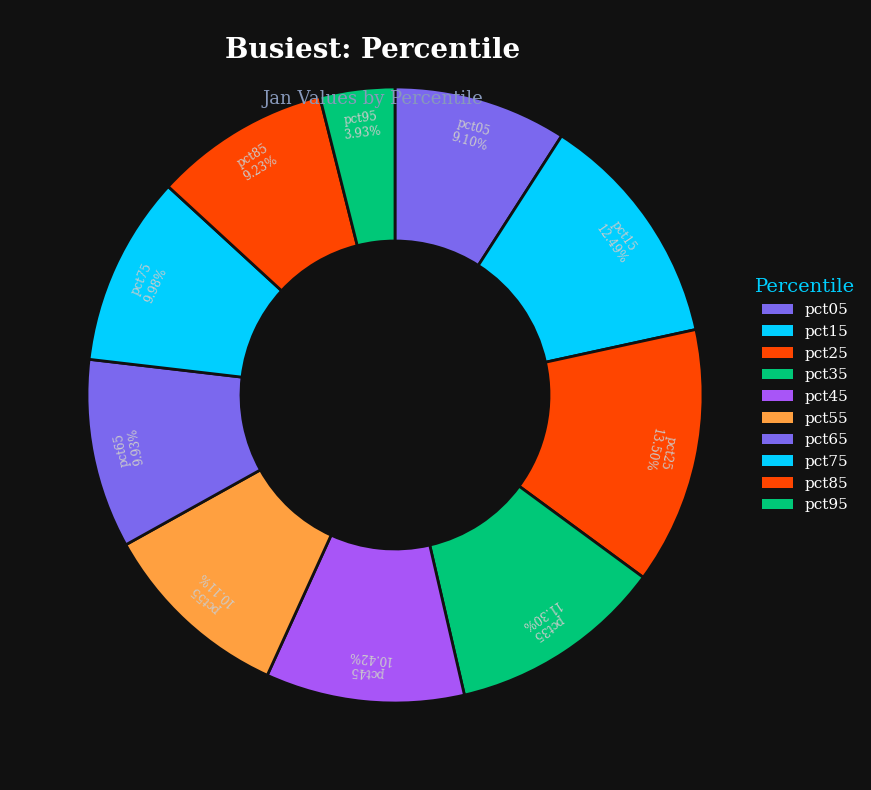

Count the number of slices in the pie.

10